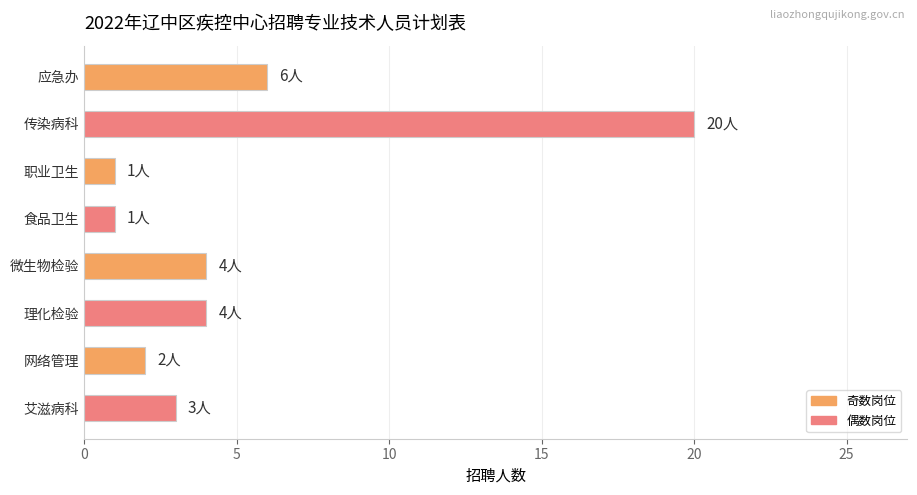

What is the label of the 5th bar from the bottom?

食品卫生